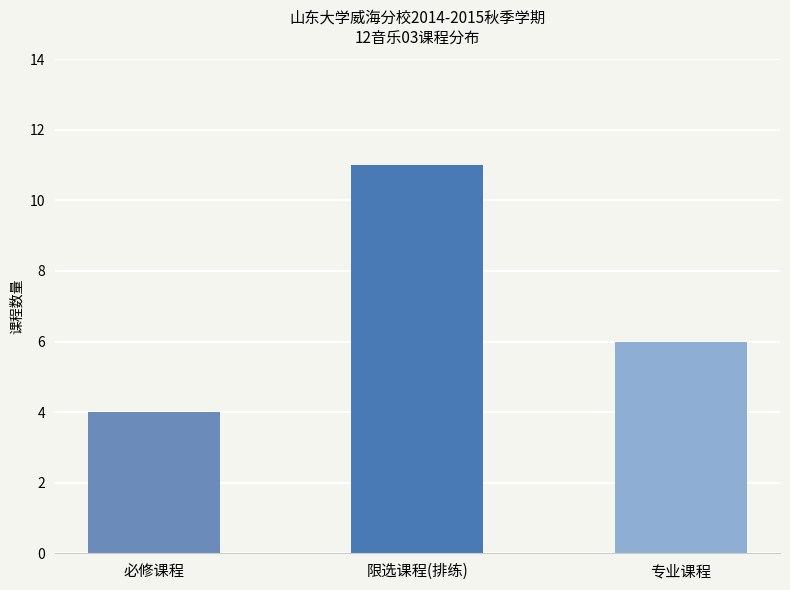

Reading right to left, list all the values displayed in this chart.

6	11	4